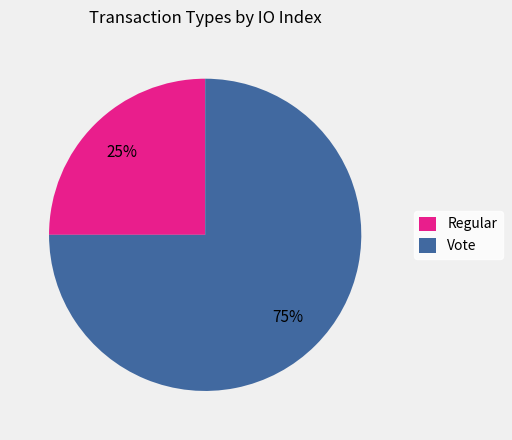

The Vote slice represents 75% of the pie. True or false?

True